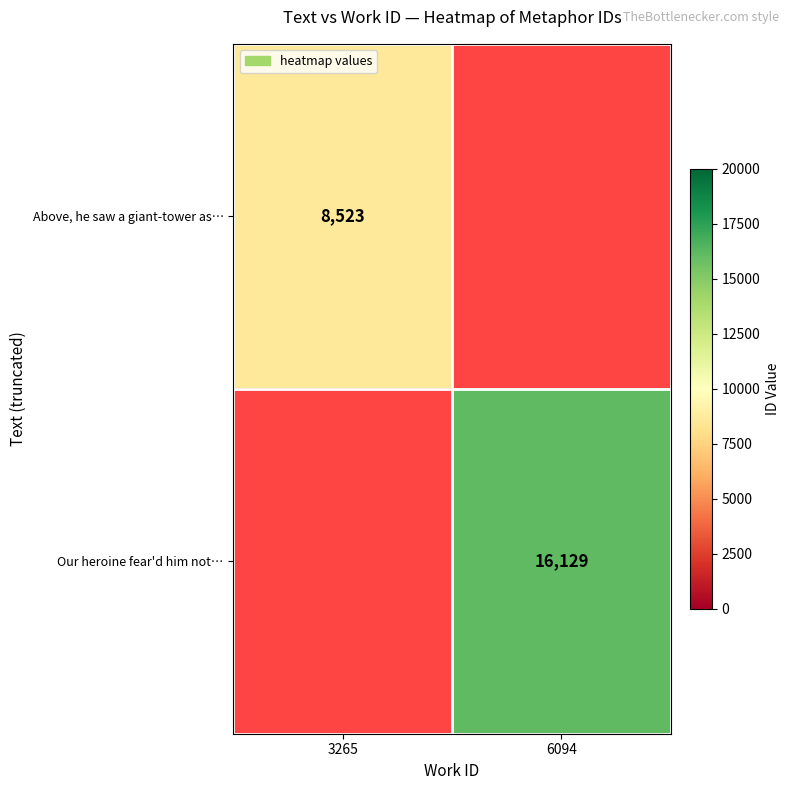

What is the minimum value shown in the chart?

8523.0